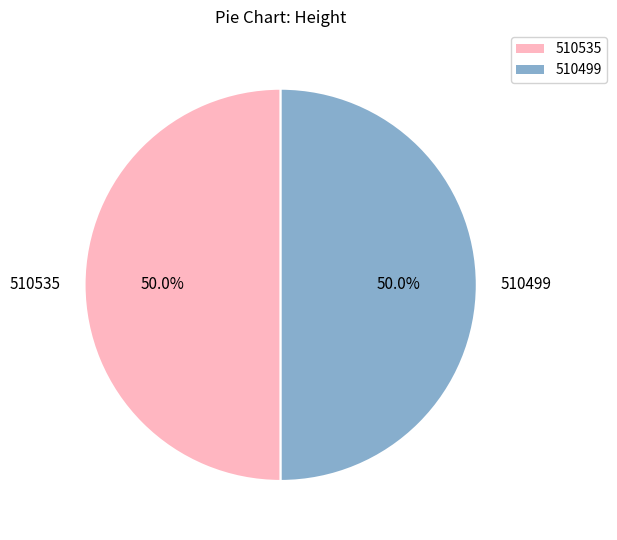

What is the total percentage of 510535 and 510499?

100.0%